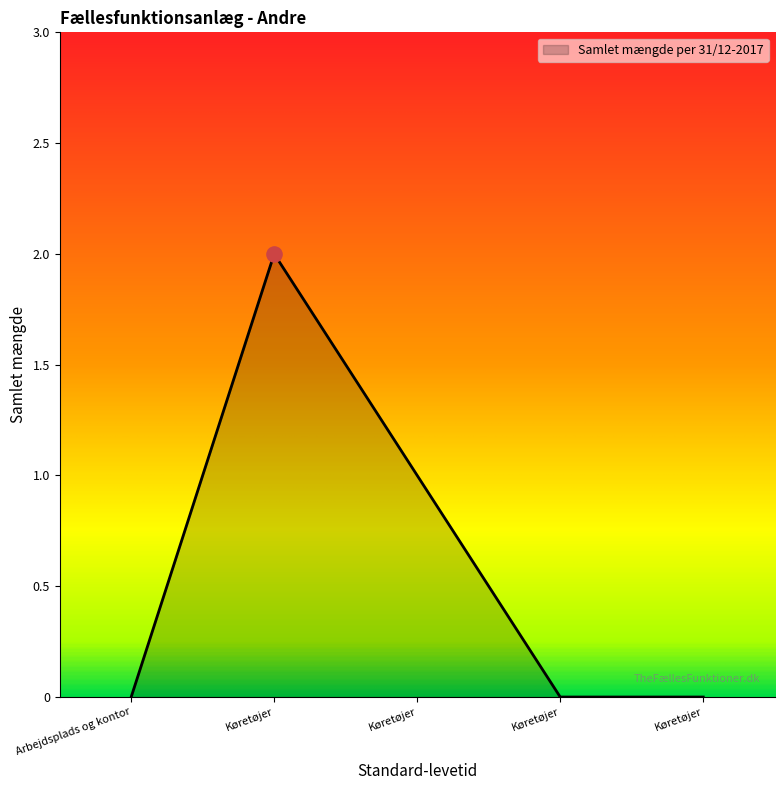

How many series are shown in this chart?

1